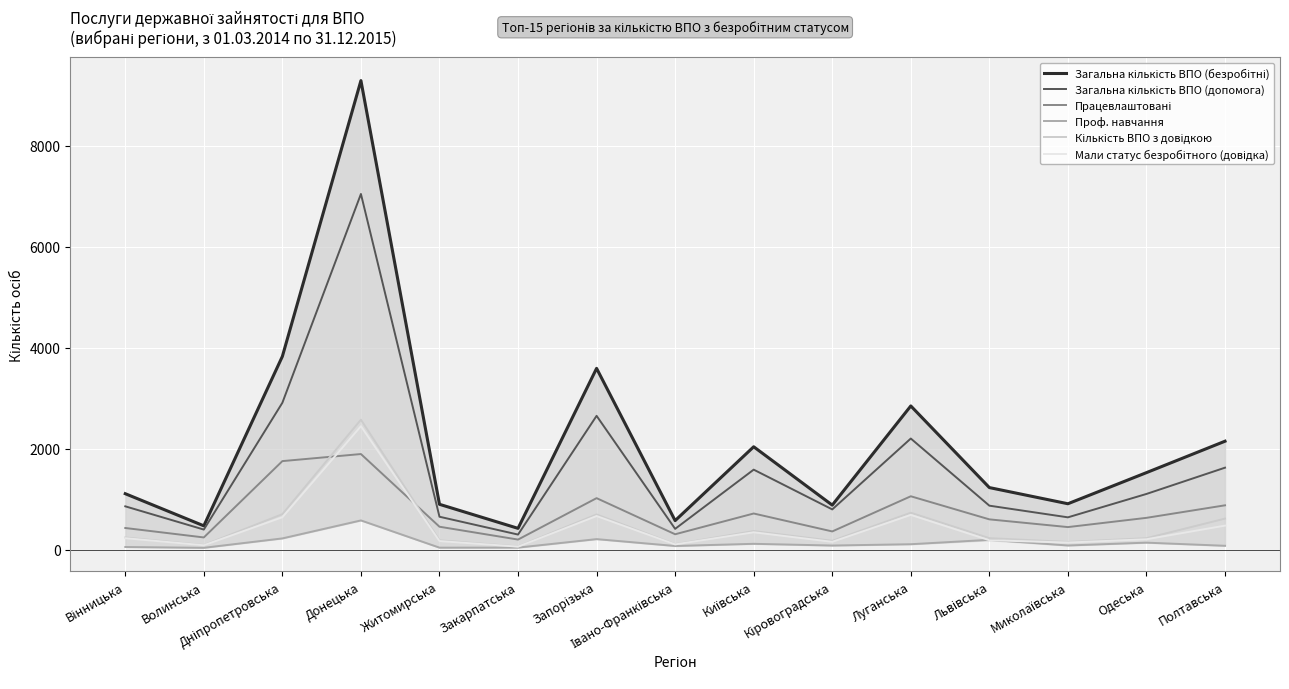

How many values in the Проф. навчання series exceed 87?

7